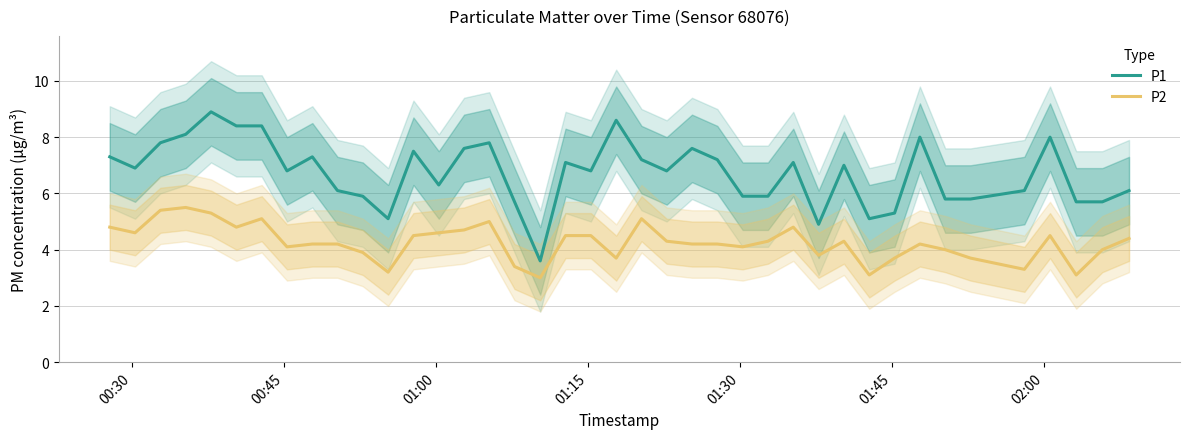

True or false: P1 and P2 intersect in this chart.

False